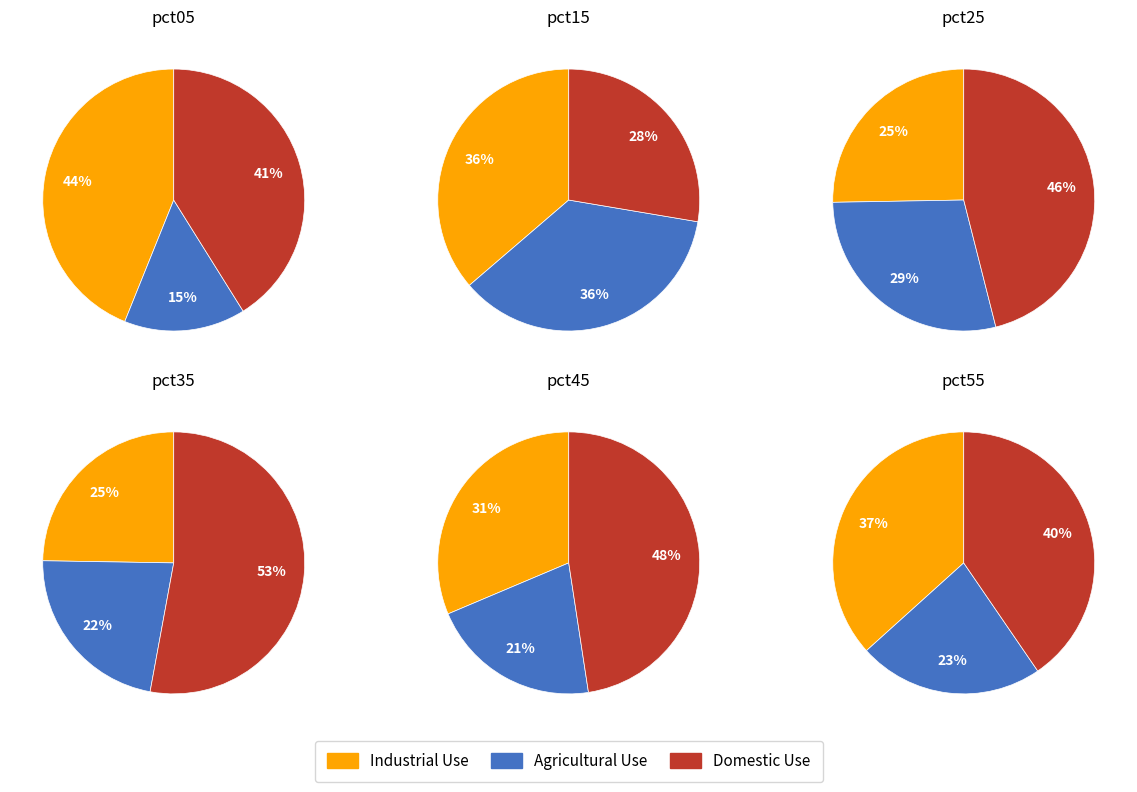

Between pct15 and pct35, which series saw the biggest shift?

Domestic Use